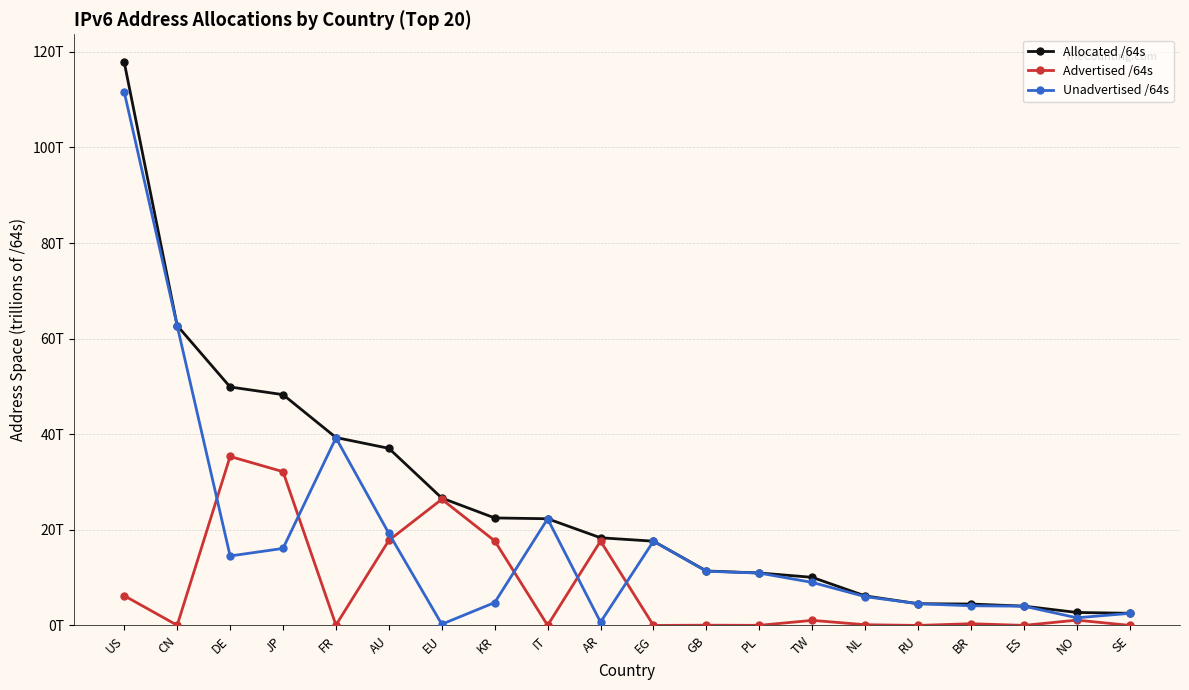

Which series has the largest total across all categories?

Allocated /64s